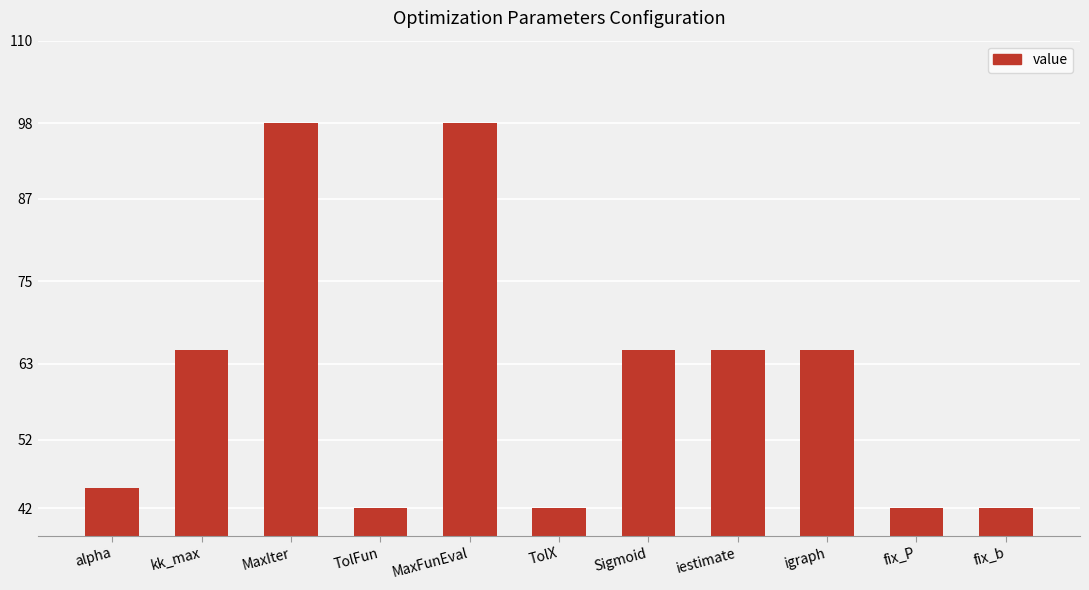

Between TolFun and kk_max, which is larger?

kk_max